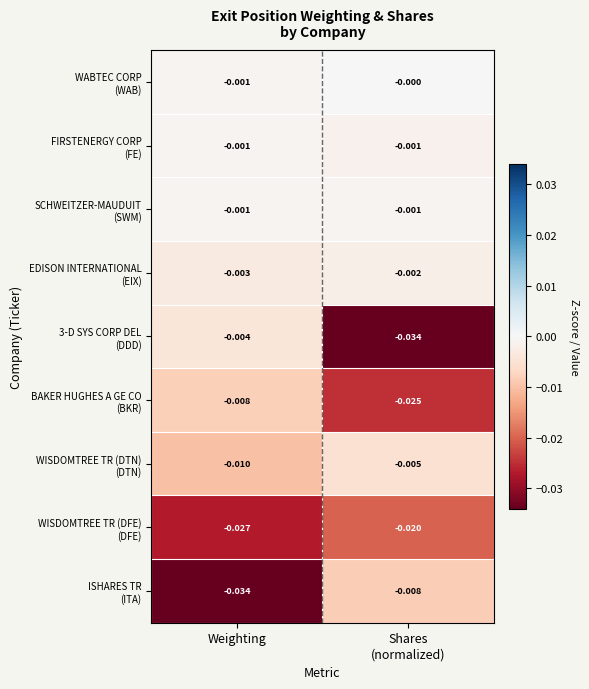

At which category is the sum across all series the highest?

Weighting